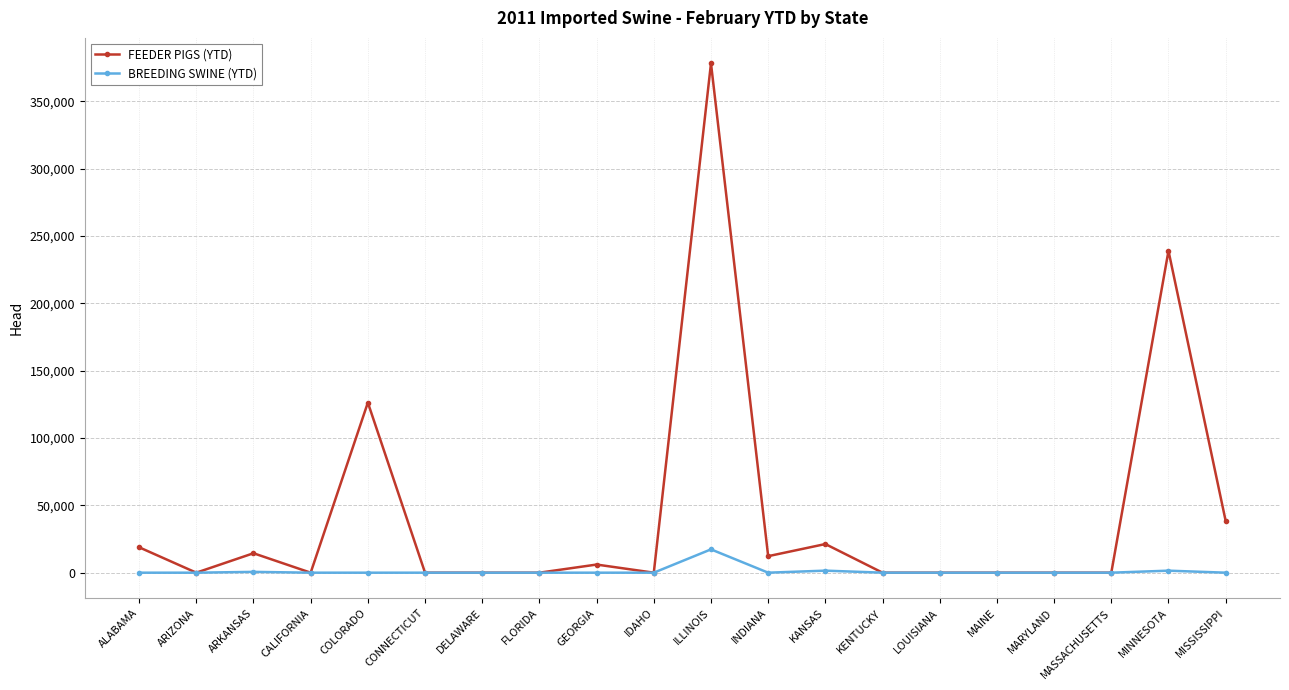

How many lines are shown in the chart?

2